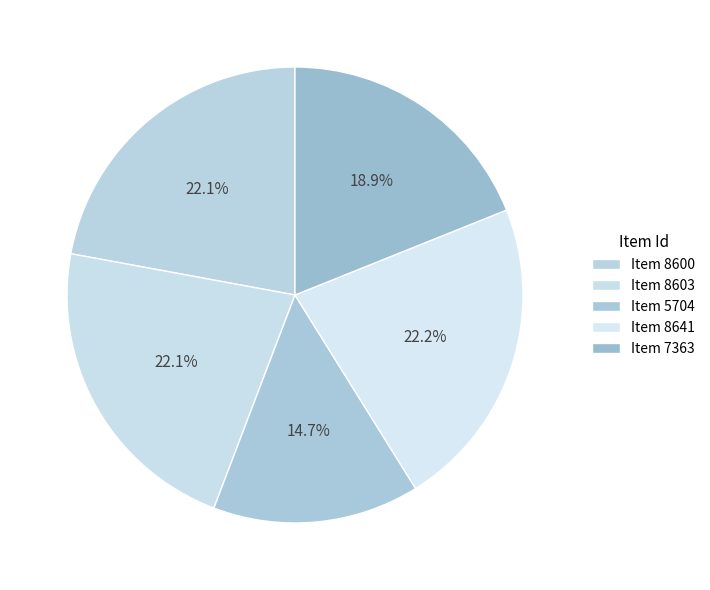

Combined, do Item 7363 and Item 8641 account for over 50%?

No